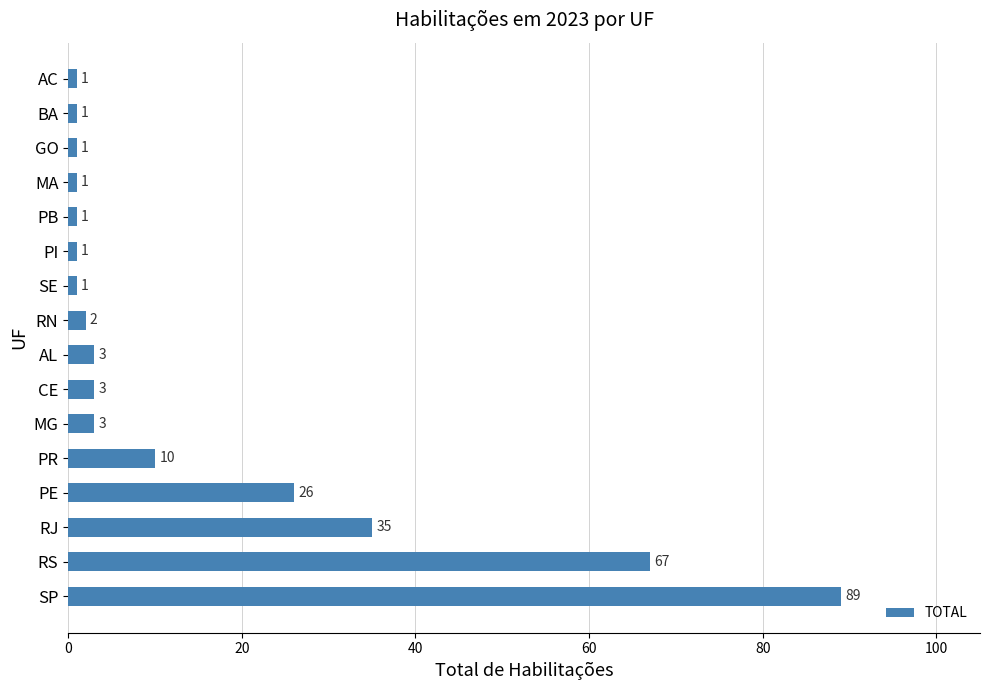

Reading top to bottom, transcribe all the data shown in this chart.

1	1	1	1	1	1	1	2	3	3	3	10	26	35	67	89